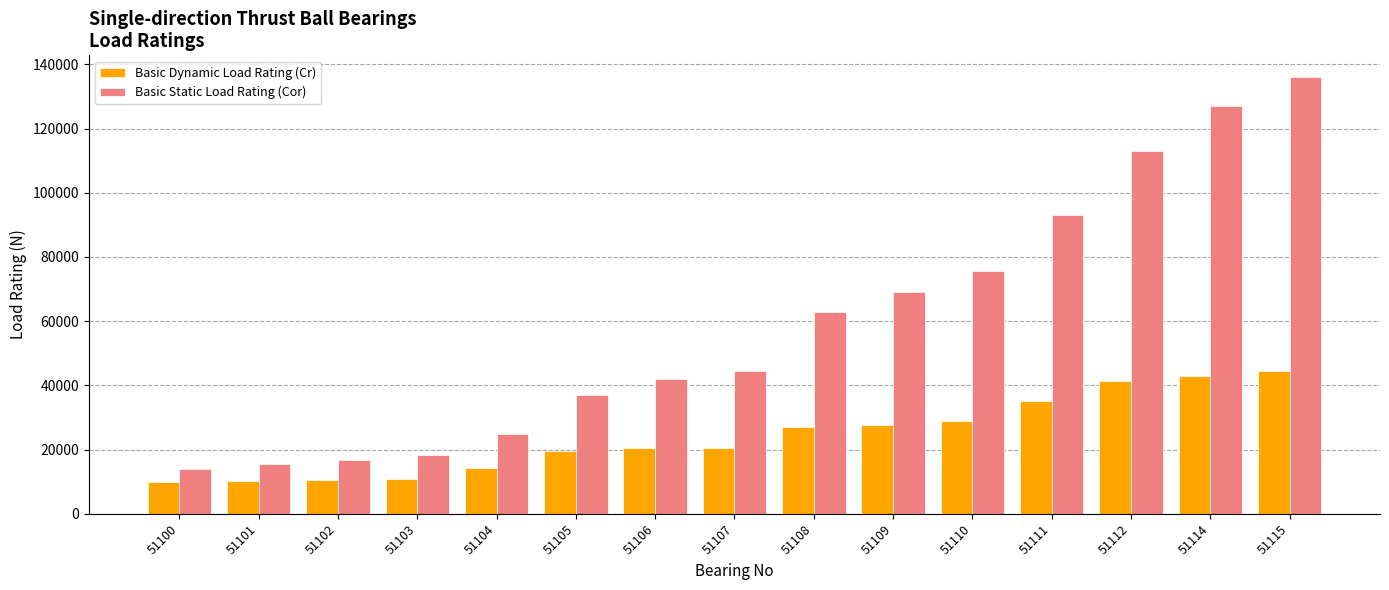

What is the highest value of the Basic Static Load Rating (Cor) series?

136000